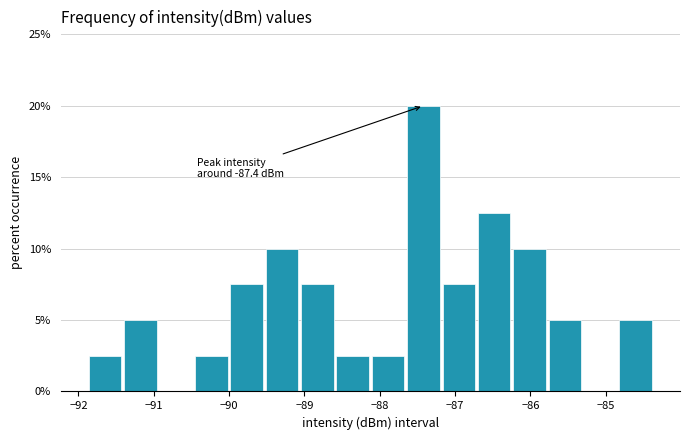

Which range on the x-axis has the tallest bar?

-87.7 to -87.2